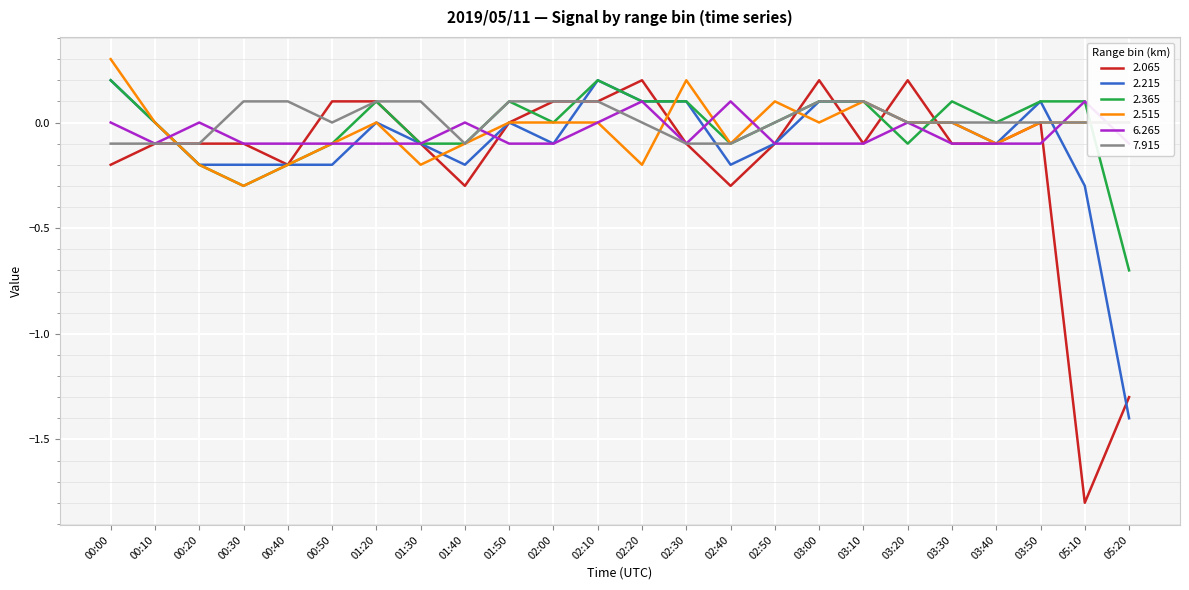

List the series in order of their peak value, lowest first.

6.265, 7.915, 2.065, 2.215, 2.365, 2.515